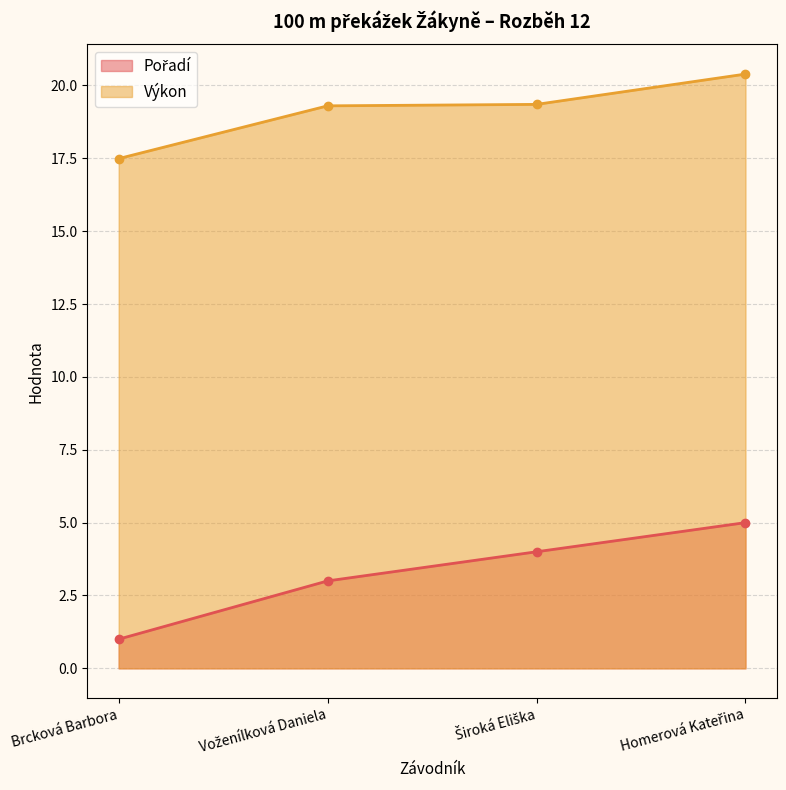

What is the difference between the second highest and second lowest values in the Výkon series?

0.1